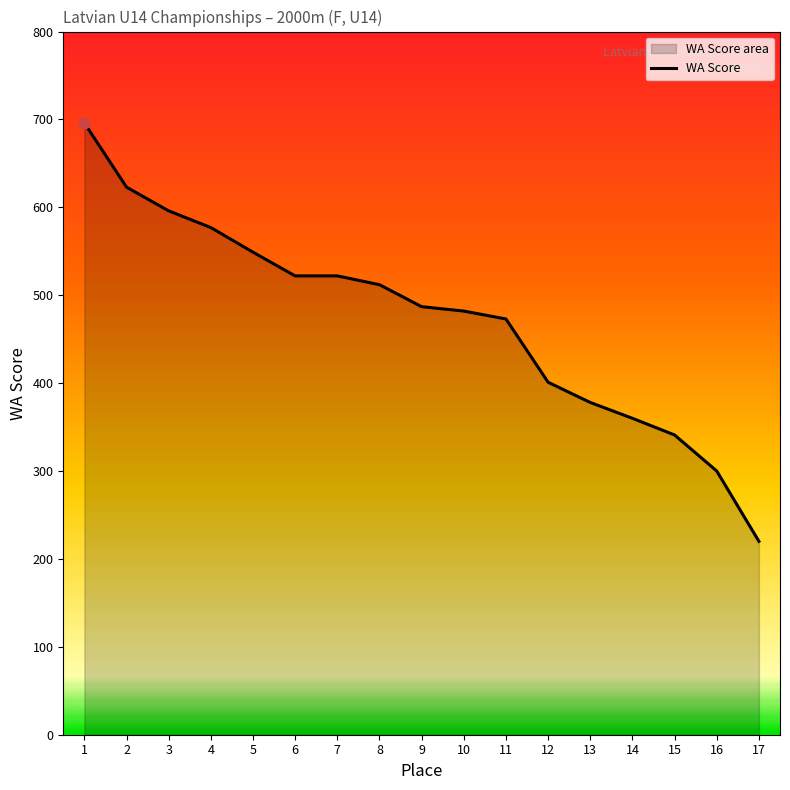

Which has a higher value, 5 or 1?

1